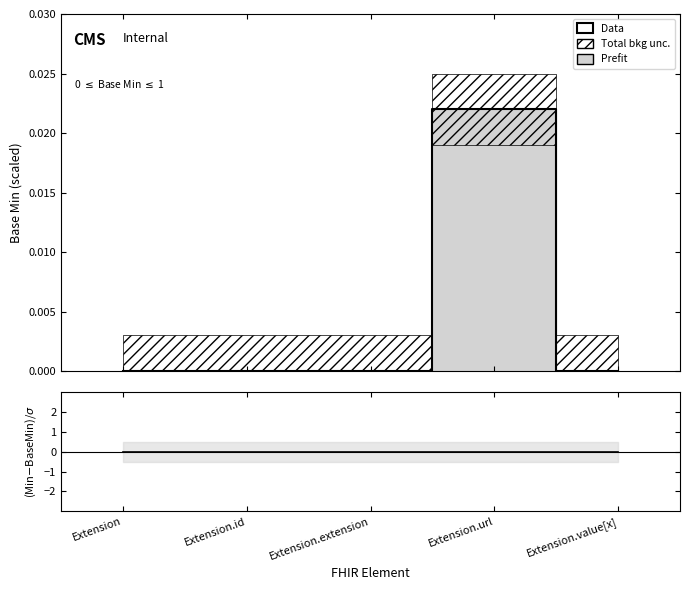

How many lines are shown in the chart?

2